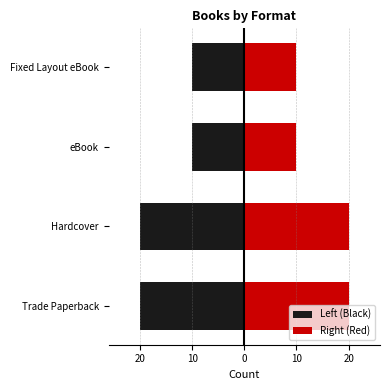

Which series changed the most between Trade Paperback and Hardcover?

Left (Black)